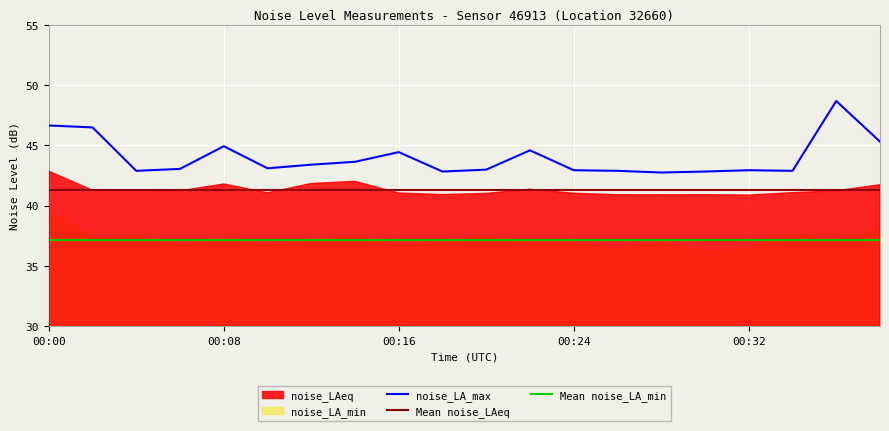

What is the sum of all noise_LA_max values?

880.0